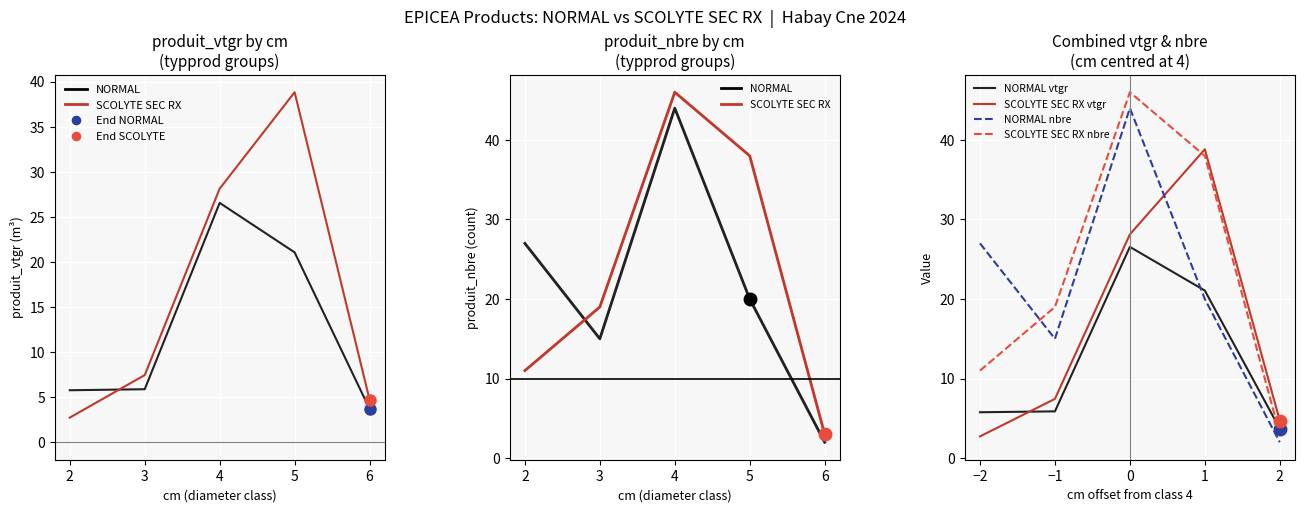

Count the number of categories in the chart.

5